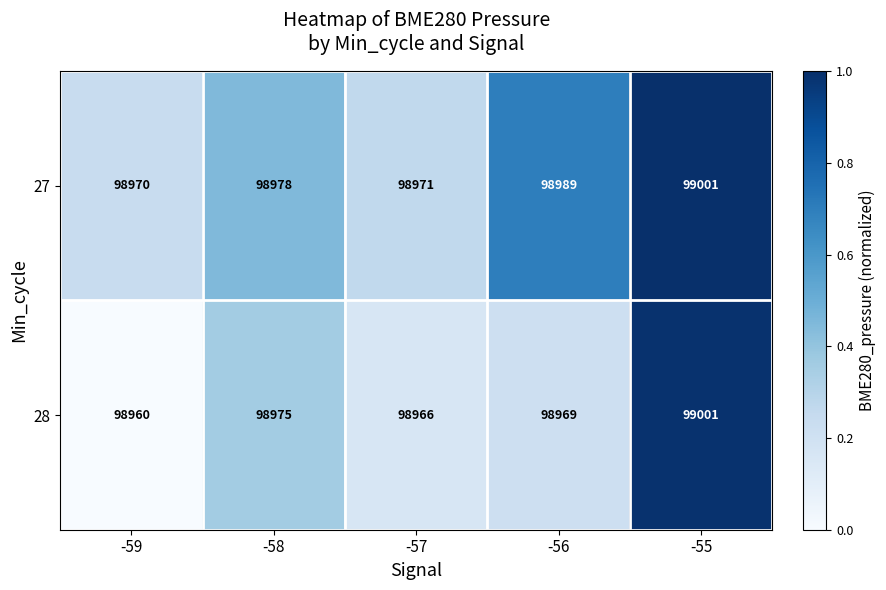

What is the sum of all 27 values?

494909